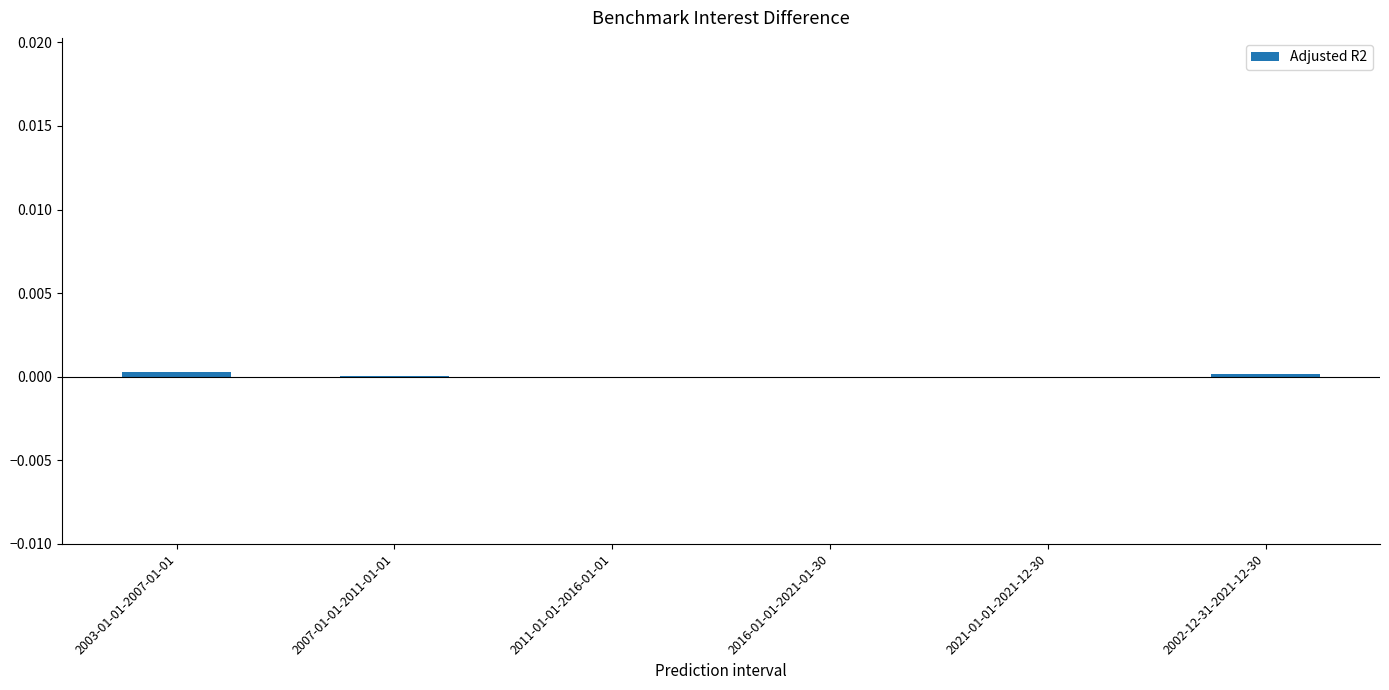

The value at 2003-01-01-2007-01-01 is 0.0. True or false?

True